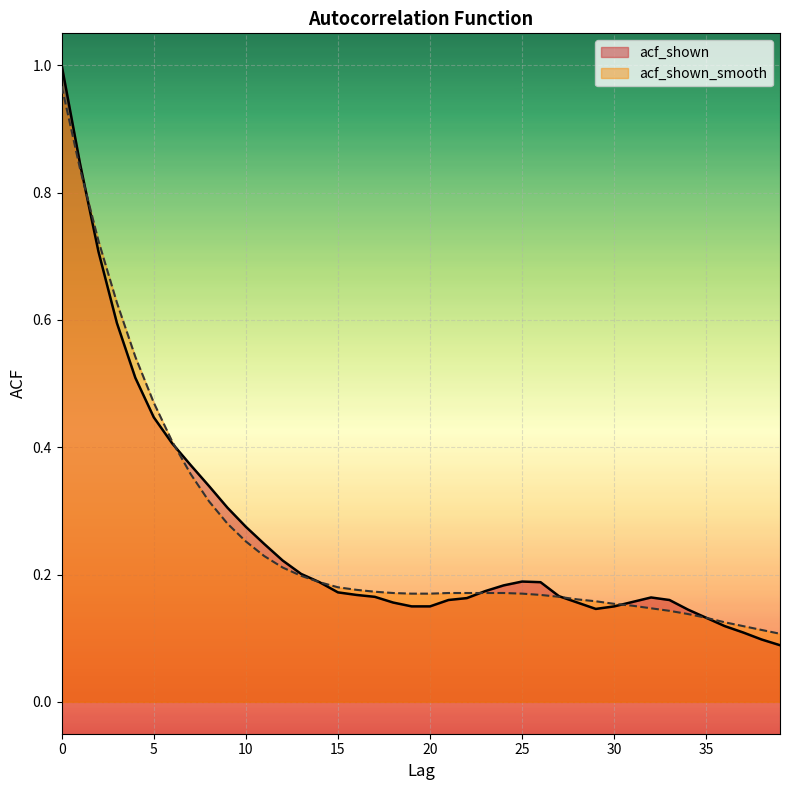

True or false: acf_shown has more than 0 points higher than both neighbors.

True